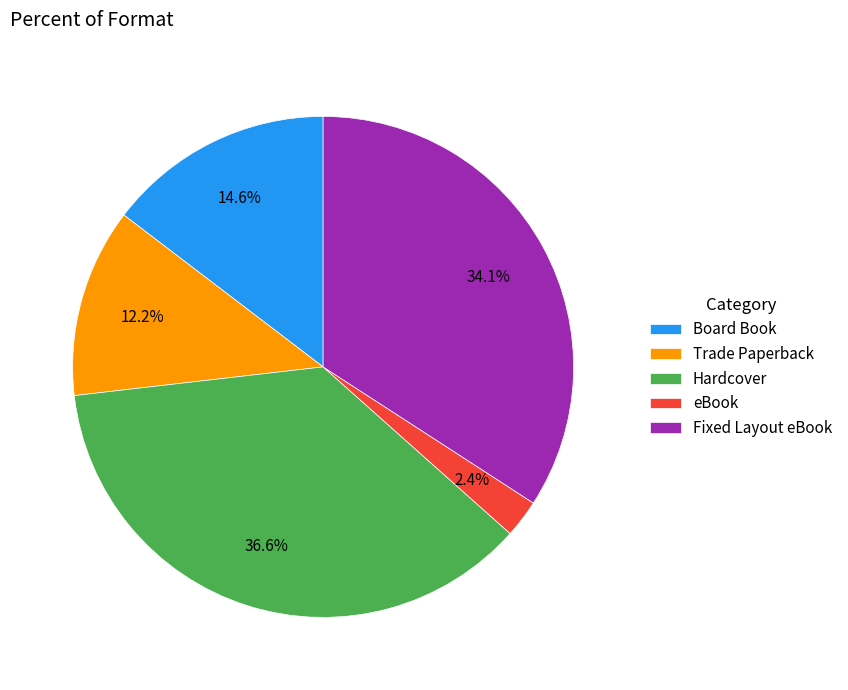

How much of the chart is everything except Board Book?

85.4%